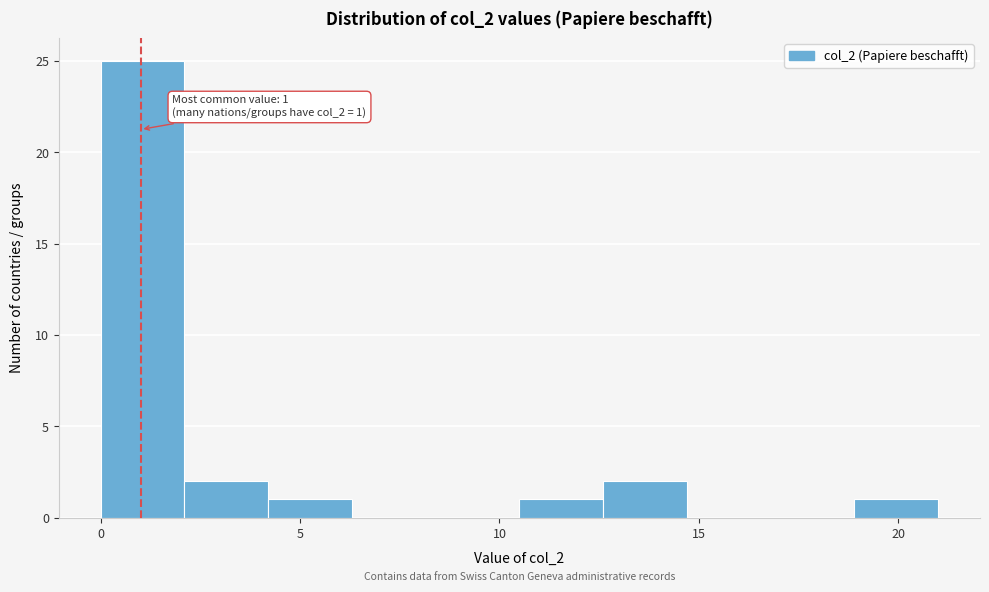

Which range on the x-axis has the tallest bar?

0.0 to 2.1